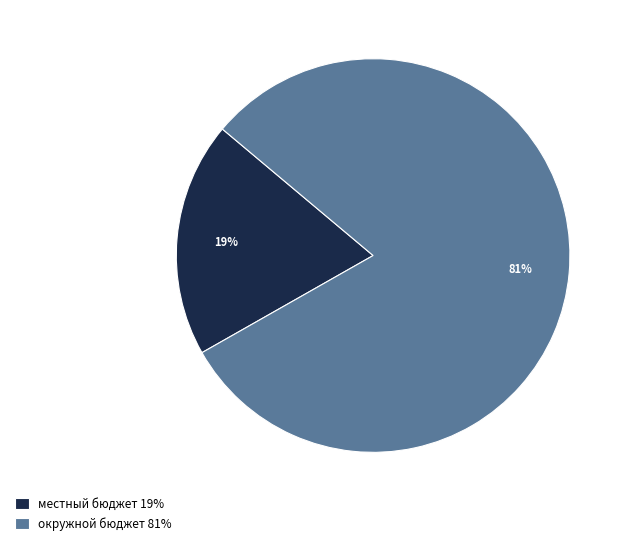

Count the number of slices in the pie.

2